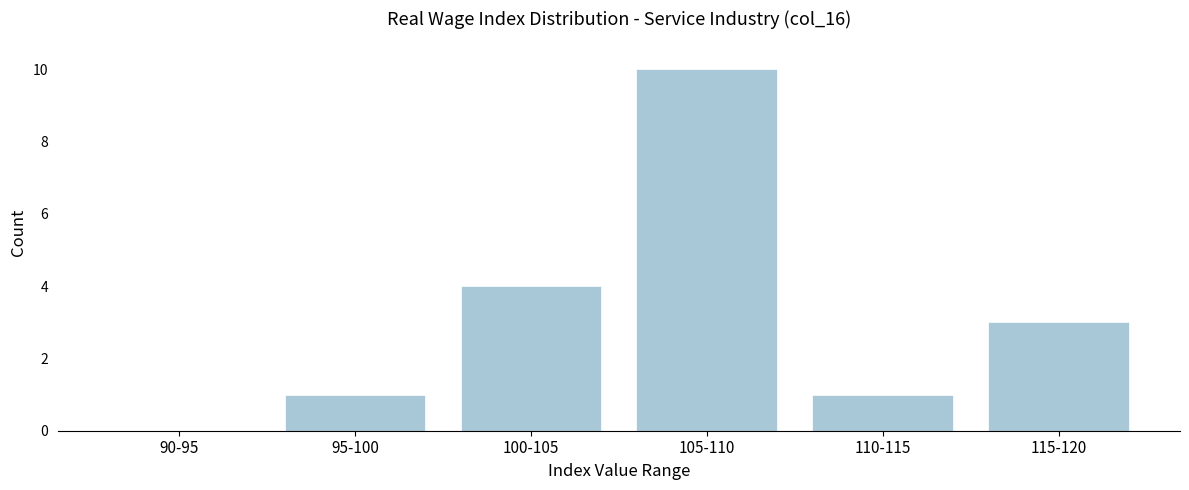

Reading left to right, list all the values displayed in this chart.

90-95=0	95-100=1	100-105=4	105-110=10	110-115=1	115-120=3